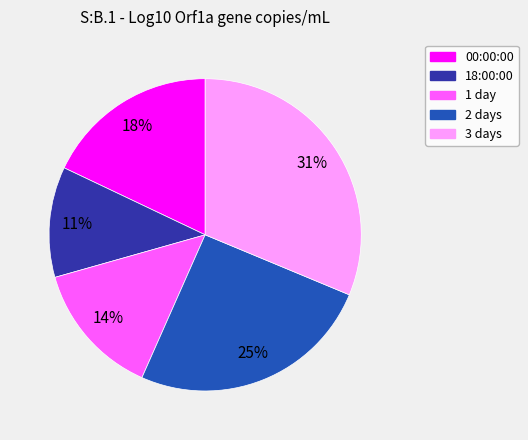

Is the sum of 3 days and 2 days greater than half?

Yes